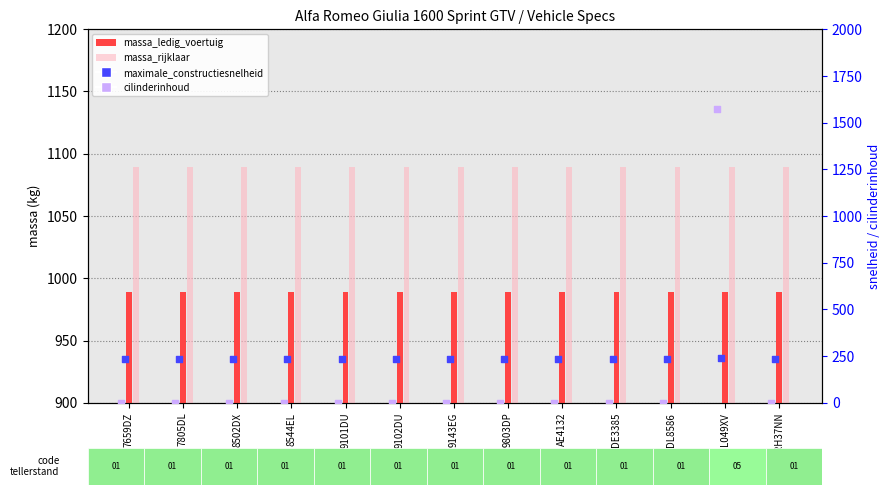

What are all the series names shown in the legend?

massa_ledig_voertuig, massa_rijklaar, maximale_constructiesnelheid, cilinderinhoud